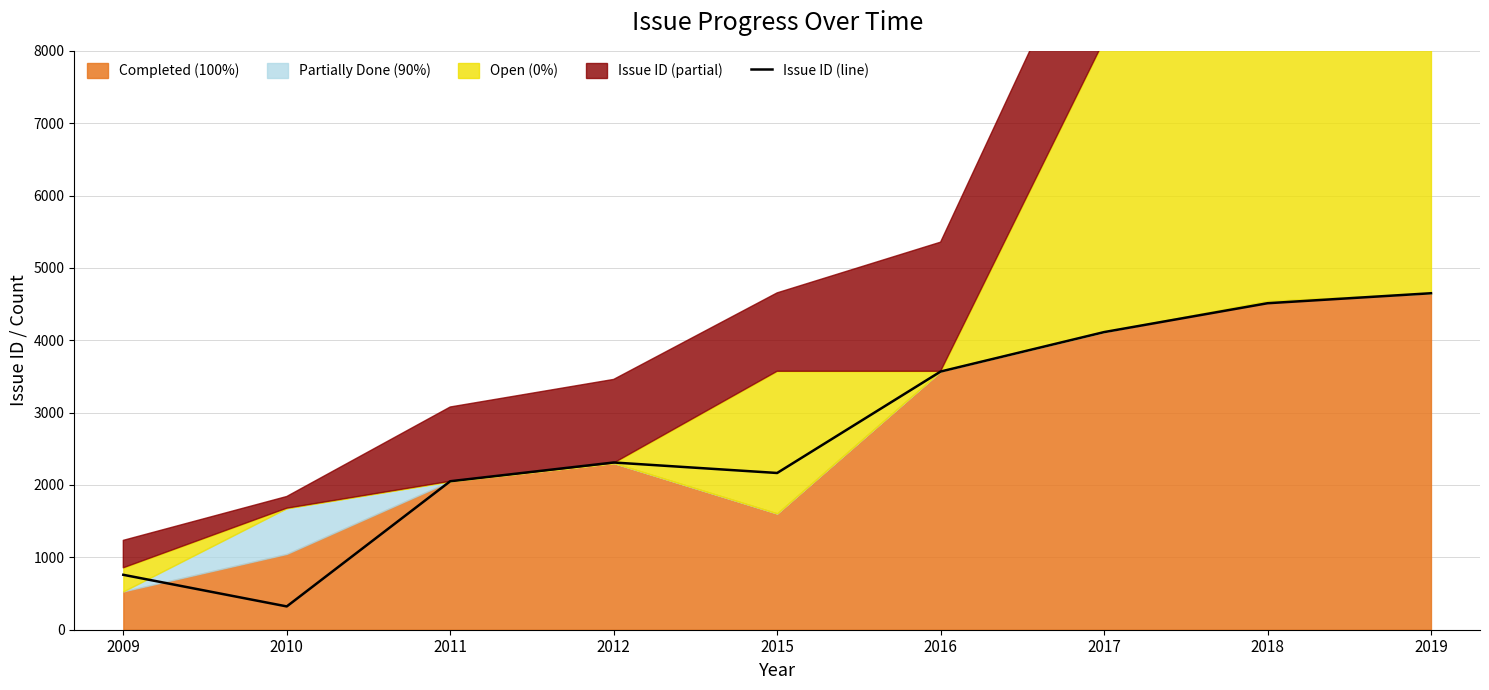

The Issue ID (line) series shows 2311 at 2012. True or false?

True